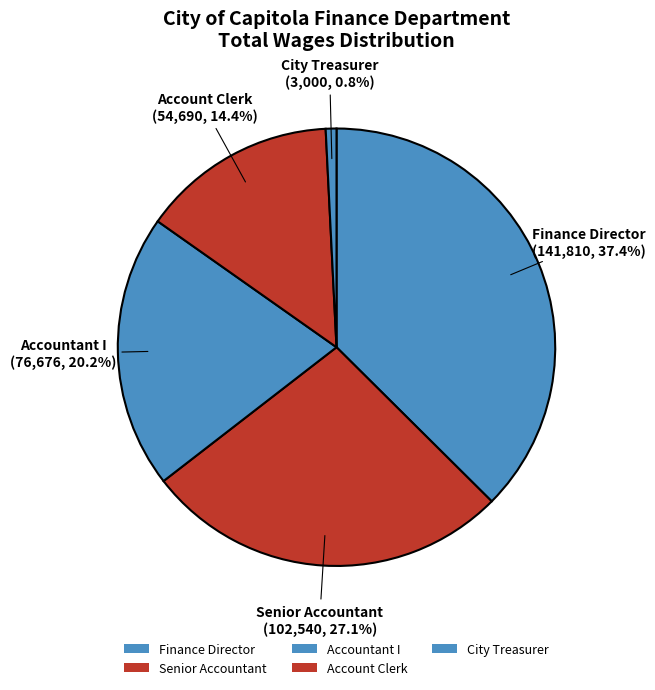

Count the number of slices in the pie.

5